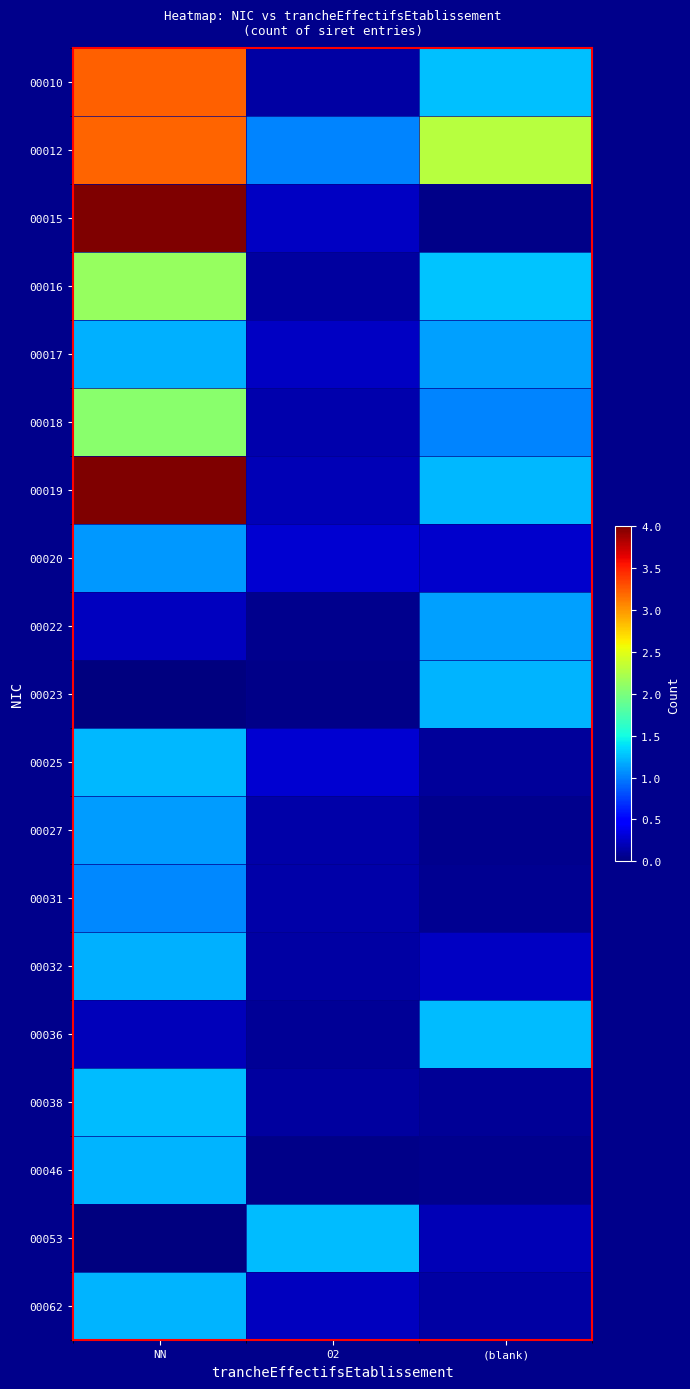

Which series has the largest total across all categories?

00012